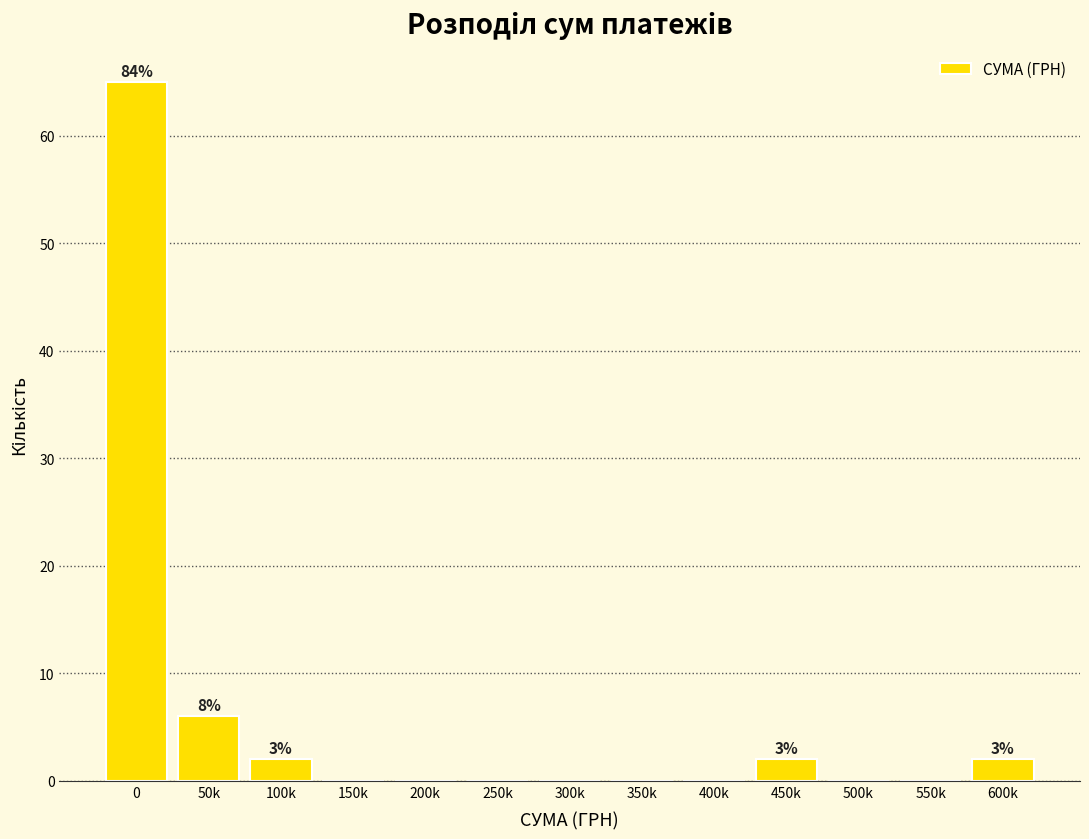

Reading left to right, what are all the values shown in this chart?

0=65	50k=6	100k=2	150k=0	200k=0	250k=0	300k=0	350k=0	400k=0	450k=2	500k=0	550k=0	600k=2